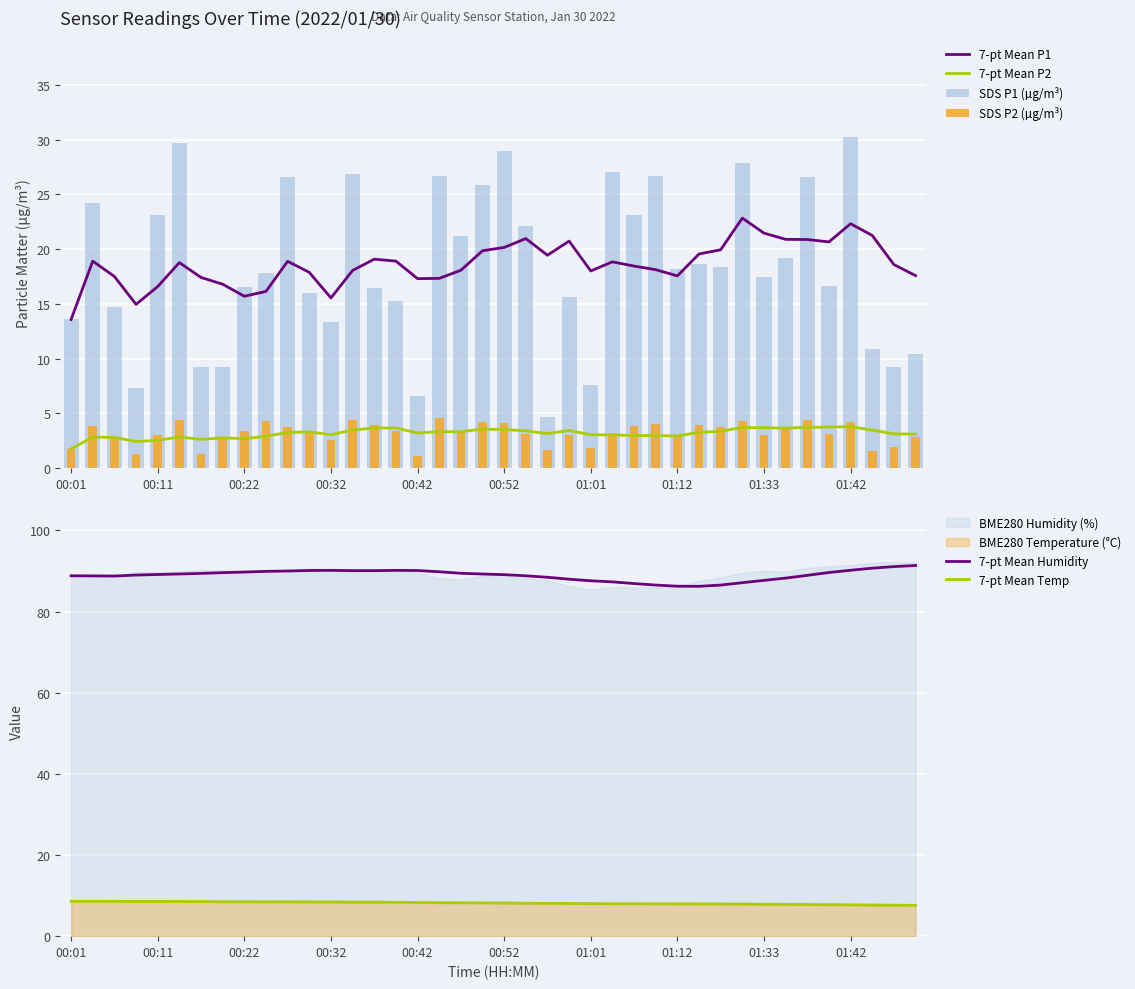

The value of 7-pt Mean P1 at 34 is 4.5. True or false?

False